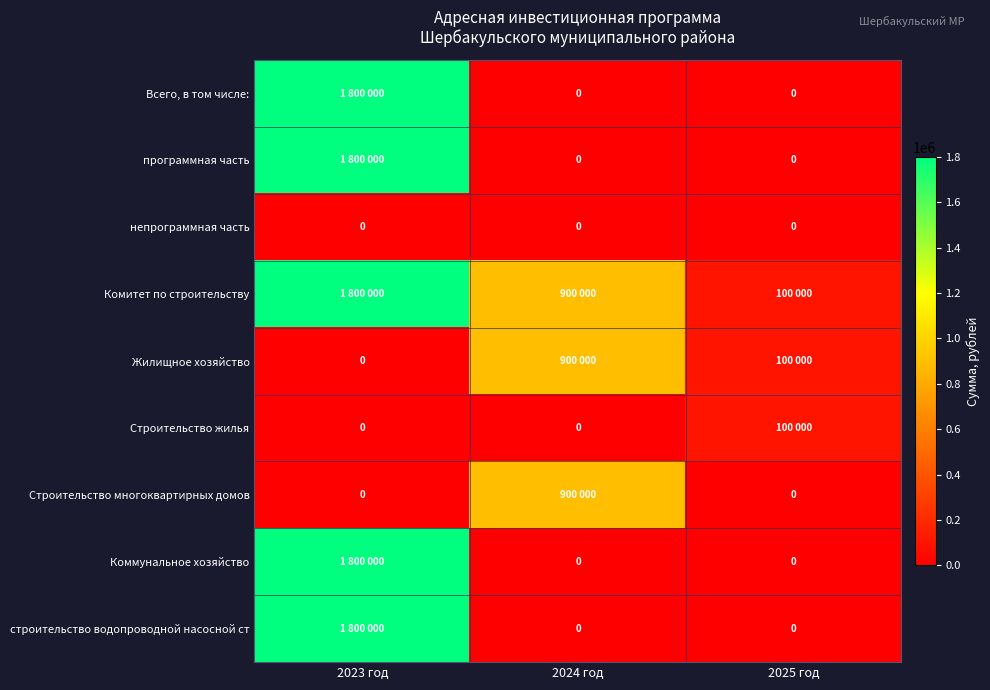

What is the difference between the maximum and minimum values in the Жилищное хозяйство series?

900000